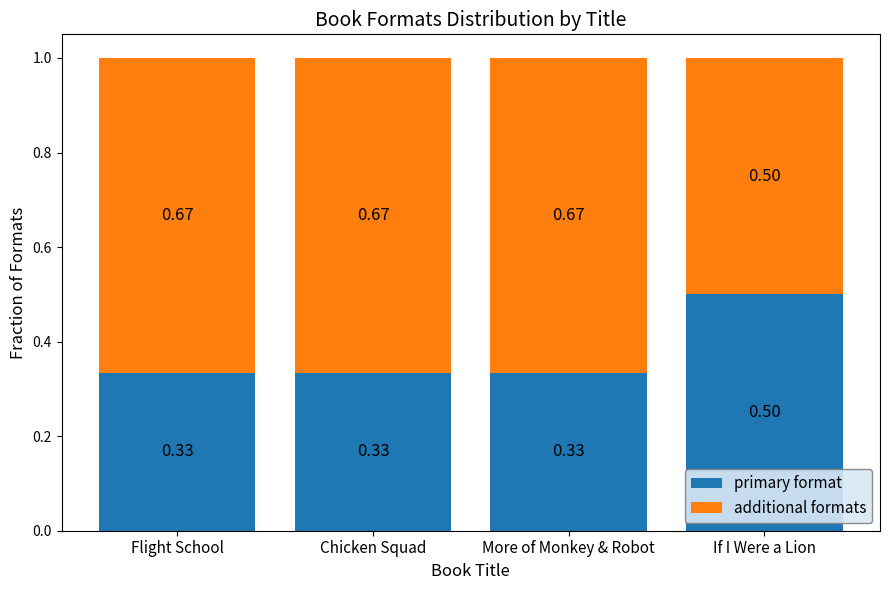

What is the total value across all series at More of Monkey & Robot?

1.0